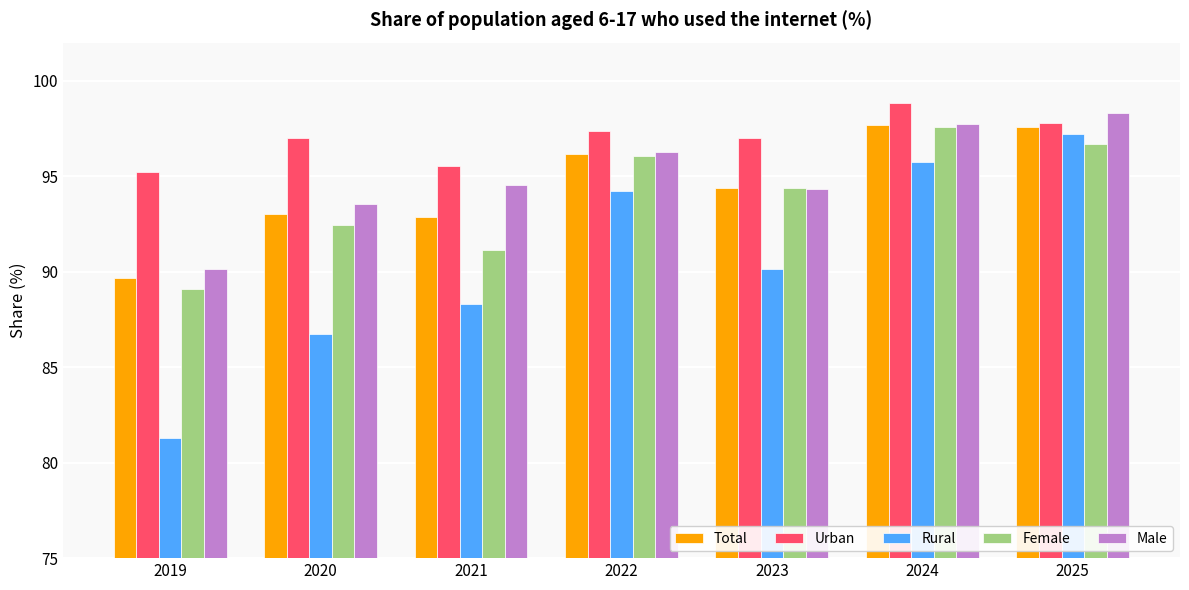

Between 2019 and 2025, which series saw the biggest shift?

Rural